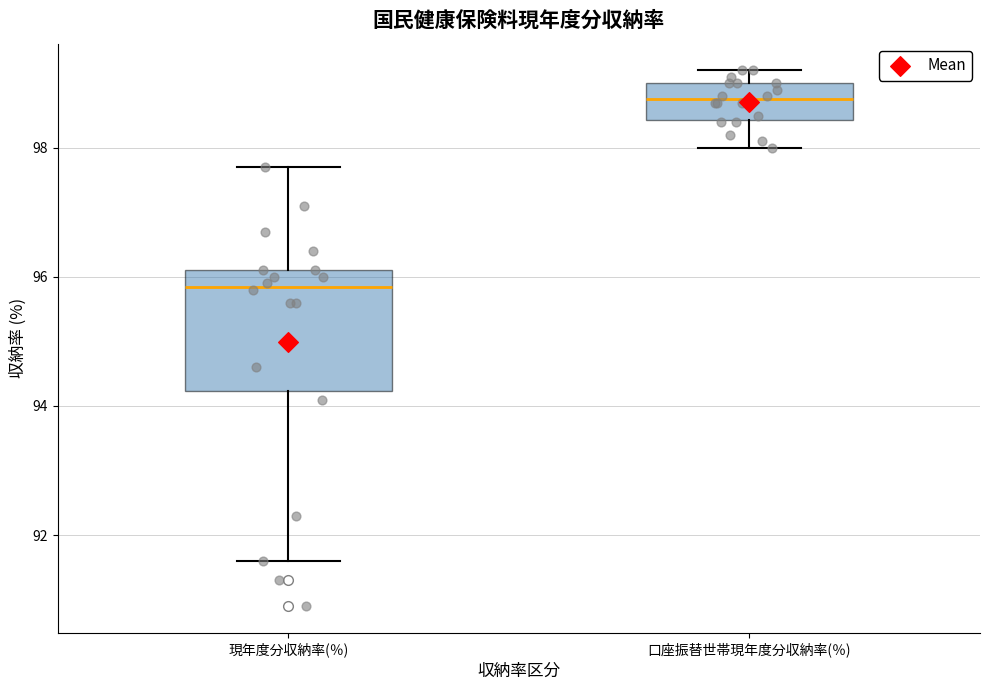

Where does the lower whisker of the box for 口座振替世帯現年度分収納率(％) end on the y-axis? The values are not printed on the chart, so give them approximately, as read against the axis.

98.0